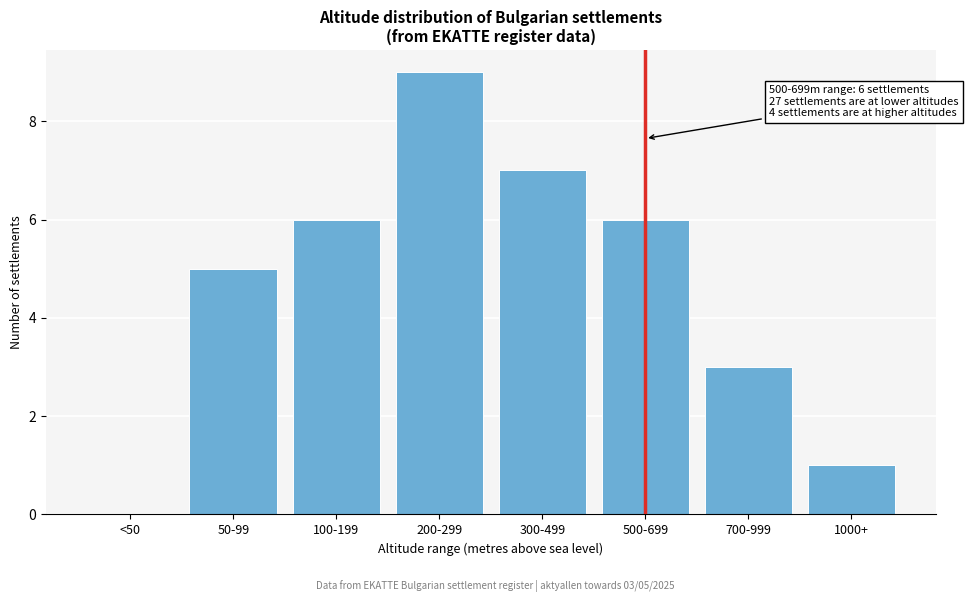

Reading left to right, extract all data points from this chart.

<50=0	50-99=5	100-199=6	200-299=9	300-499=7	500-699=6	700-999=3	1000+=1